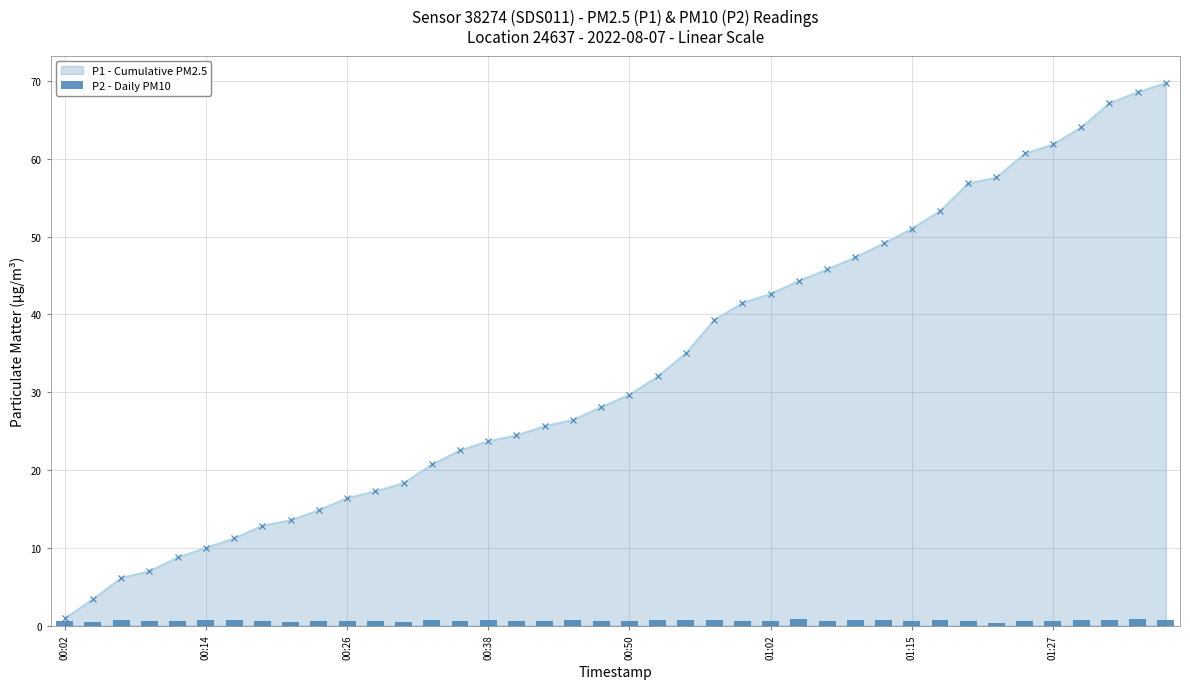

How many values in the P1 - Cumulative PM2.5 series are below 29?

20